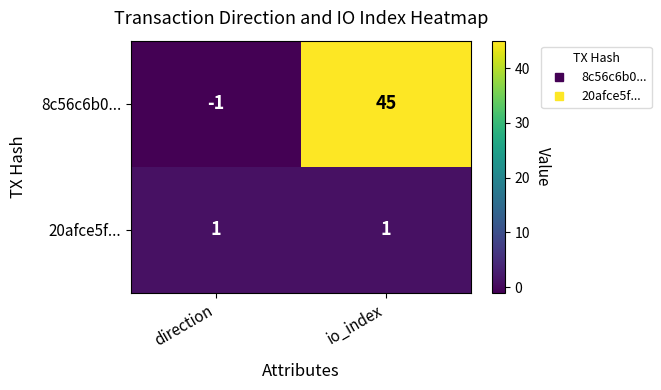

Rank the series by their maximum value, from highest to lowest.

8c56c6b0..., 20afce5f...